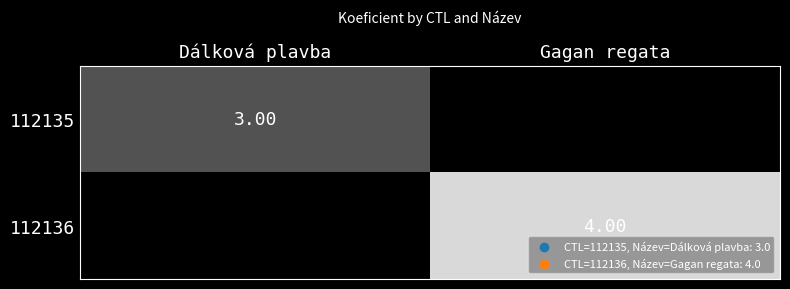

Is the value of 112135 at Dálková plavba greater than the value of 112136 at Gagan regata?

No